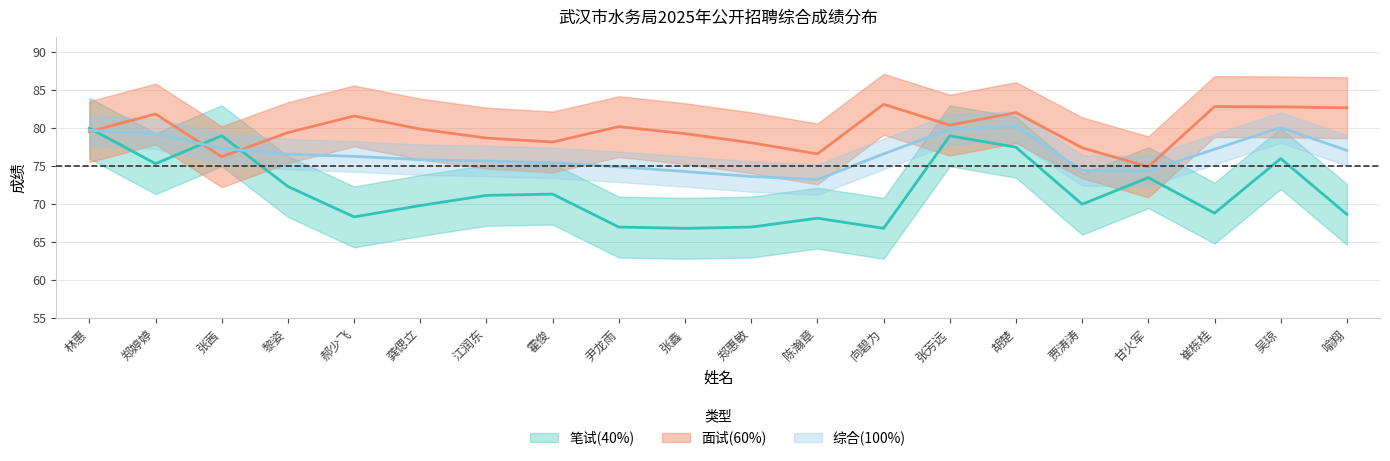

Which category has the highest value across all series?

向碧为